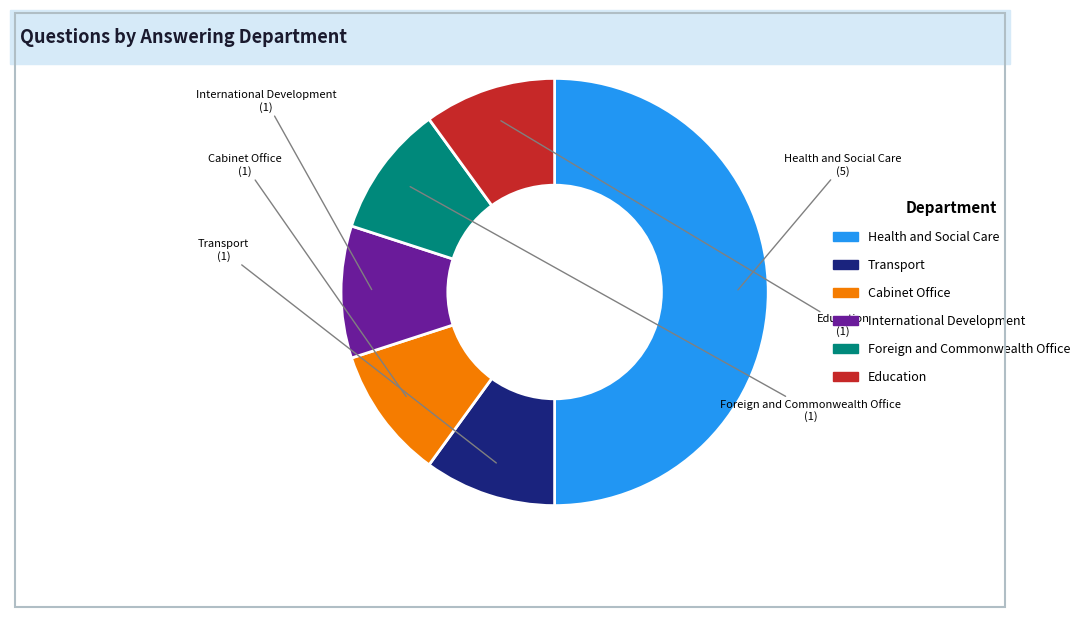

Which has a higher value, Health and Social Care or Foreign and Commonwealth Office?

Health and Social Care